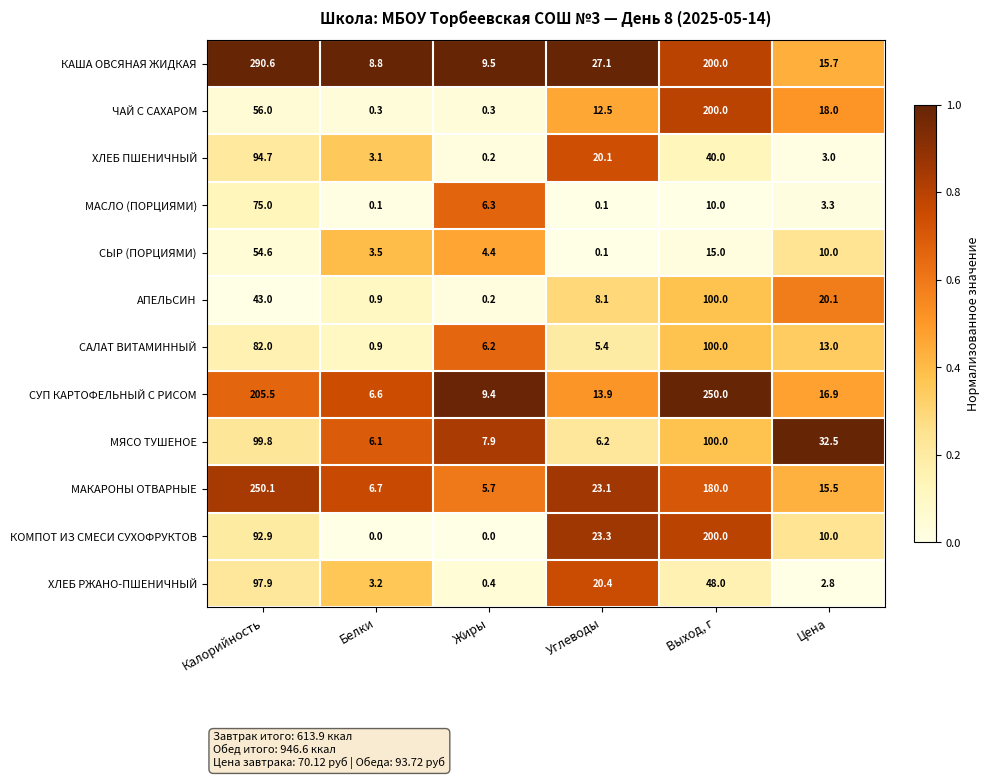

What is the difference between the КАША ОВСЯНАЯ ЖИДКАЯ values at Калорийность and Белки?

281.8